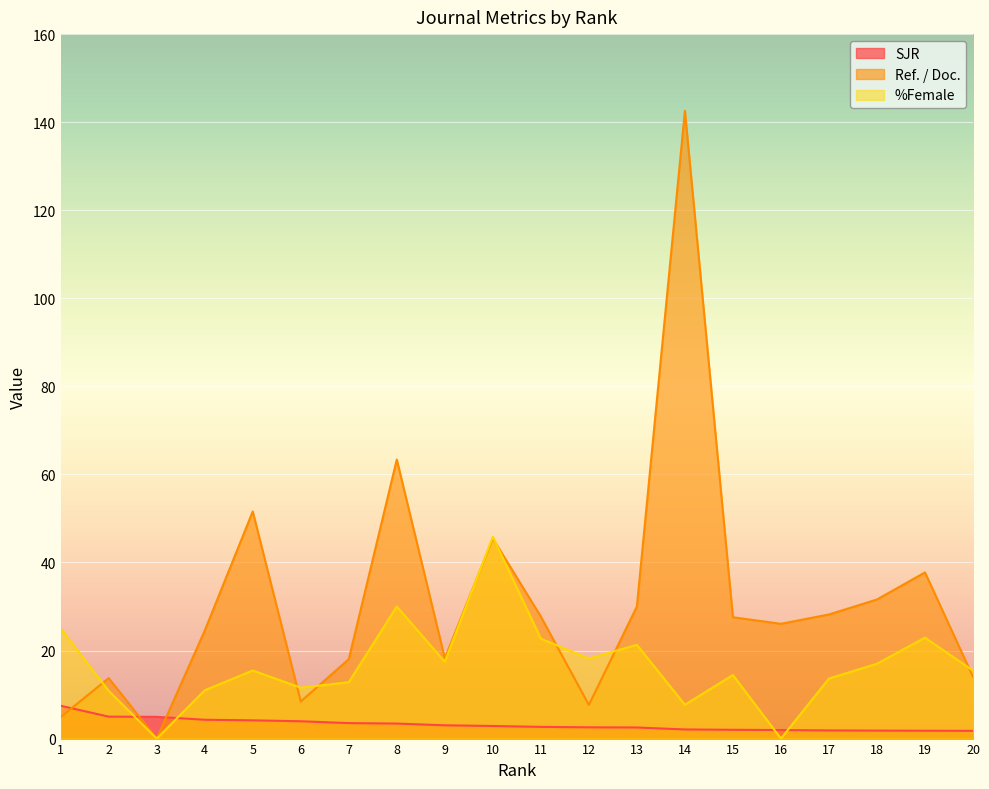

True or false: %Female and Ref. / Doc. cross at least once.

True